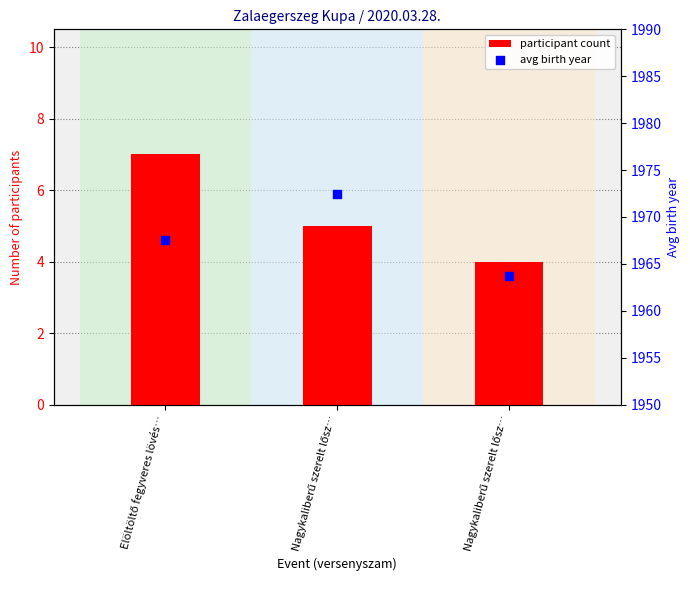

Is the value of participant count at Nagykaliberű szerelt lősz… greater than the value of avg birth year at Nagykaliberű szerelt lősz…?

No